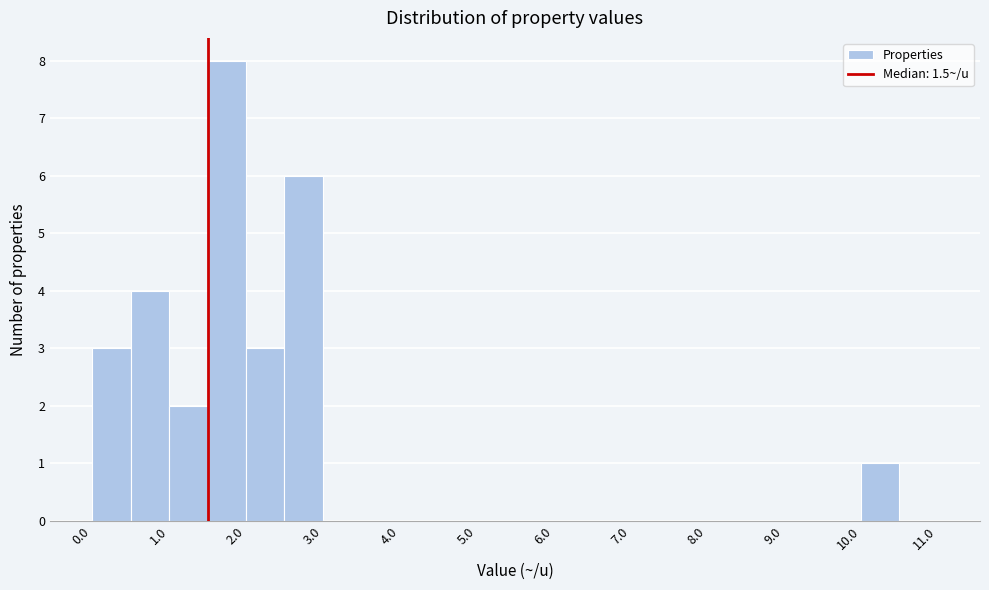

Which range on the x-axis has the tallest bar?

1.5 to 2.0